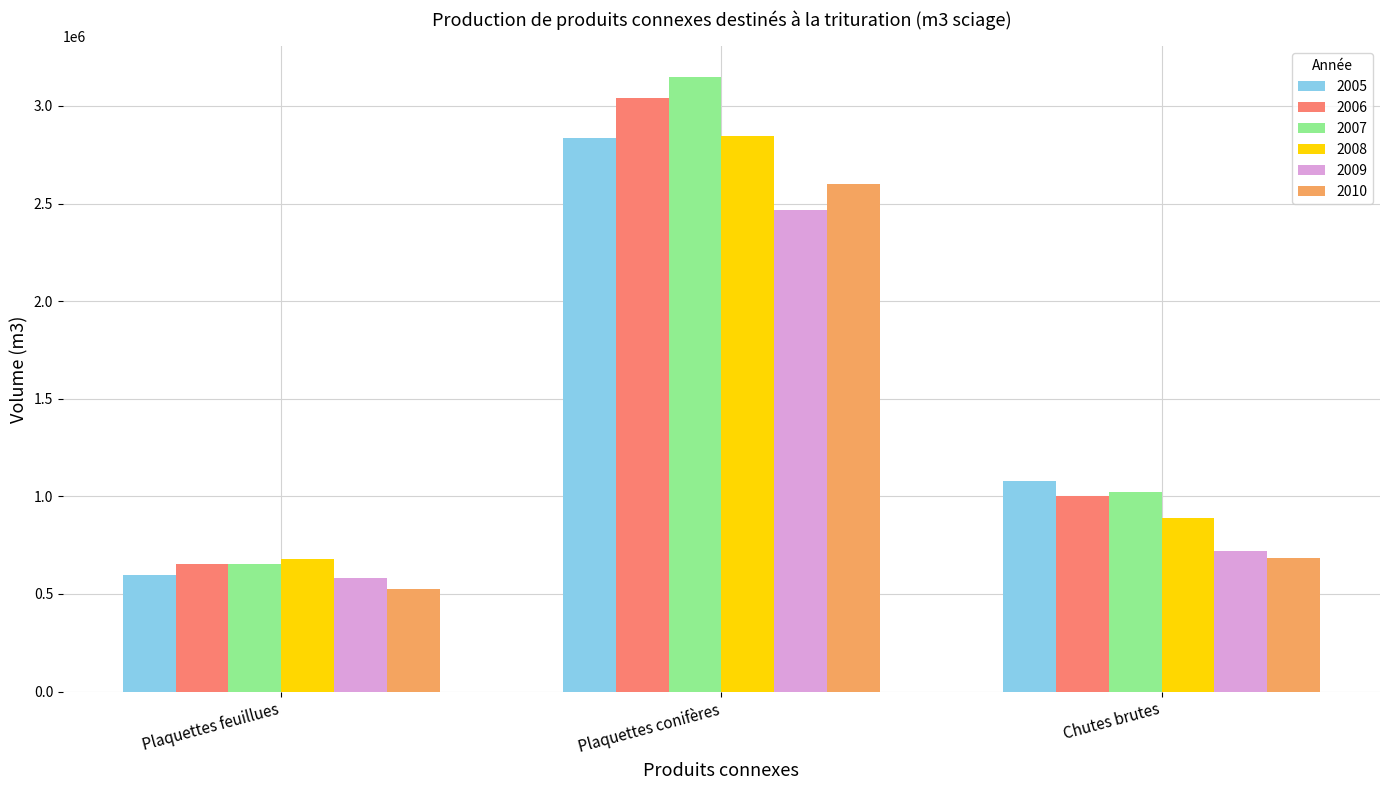

What is the approximate value of 2010 at Plaquettes conifères?

2599786.0